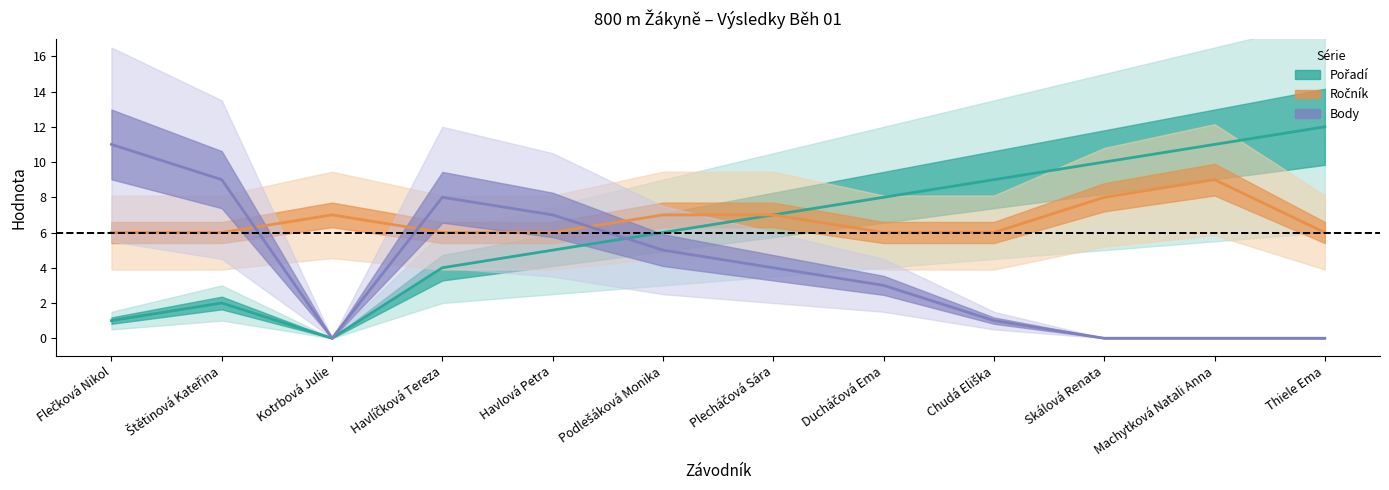

Reading right to left, list all the values displayed in this chart.

Pořadí: 12	11	10	9	8	7	6	5	4	0	2	1
Ročník: 6	9	8	6	6	7	7	6	6	7	6	6
Body: 0	0	0	1	3	4	5	7	8	0	9	11